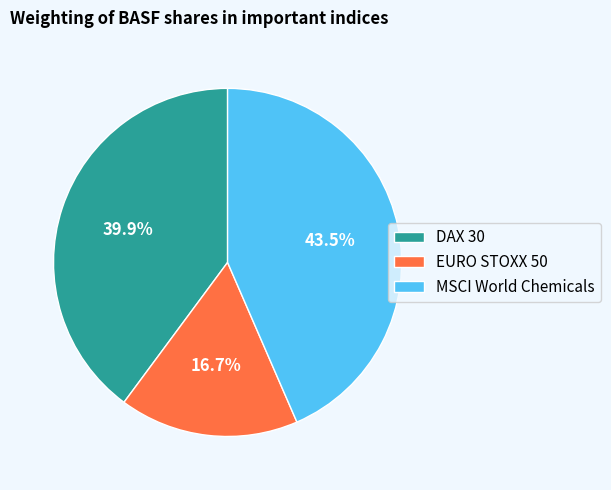

To the nearest percent, what is the combined percentage of EURO STOXX 50 and MSCI World Chemicals?

60%